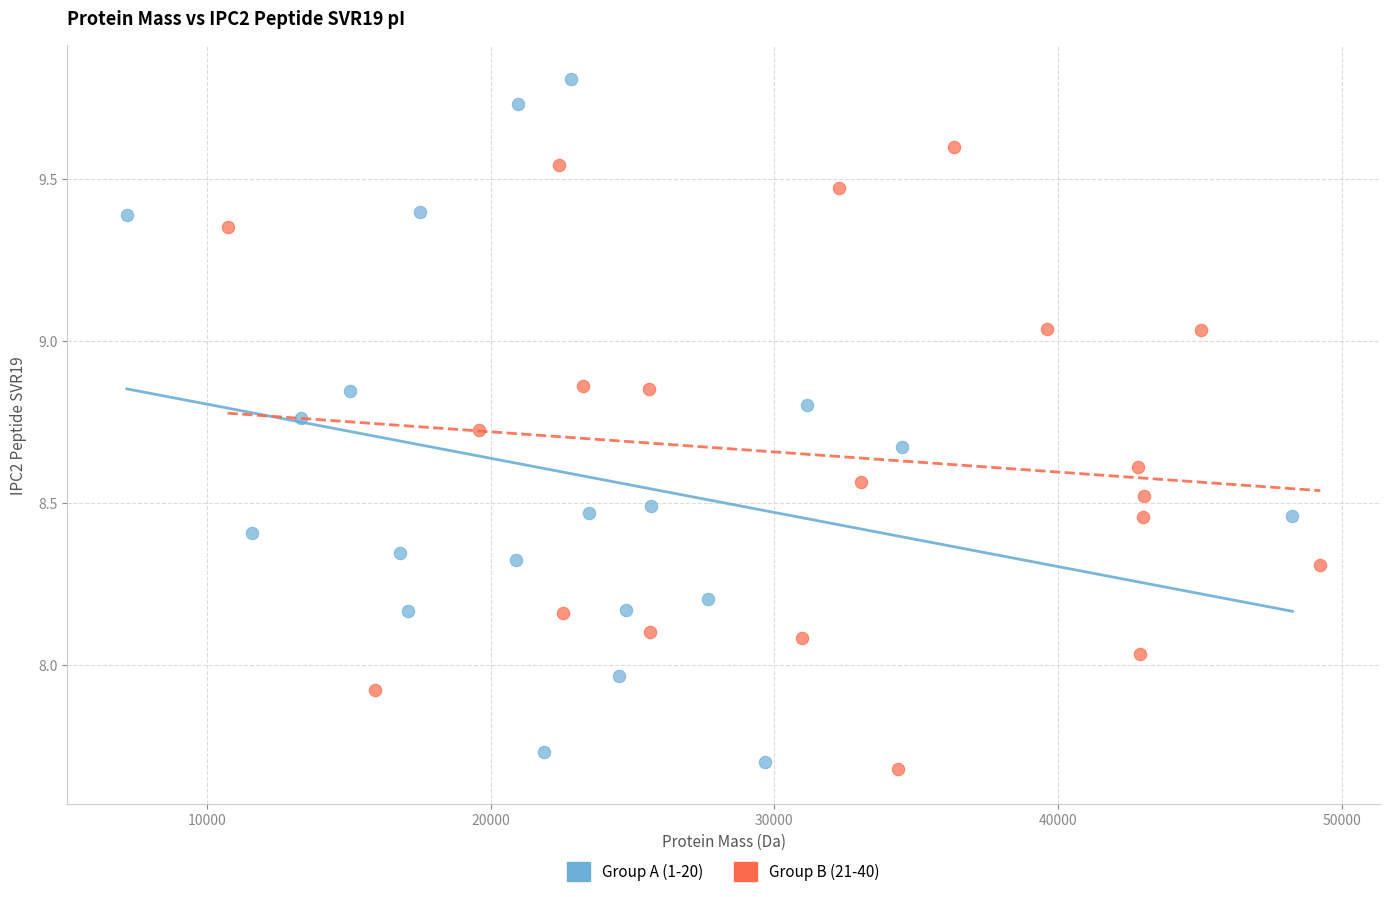

Which series reaches the maximum Y coordinate?

Group A (1-20)